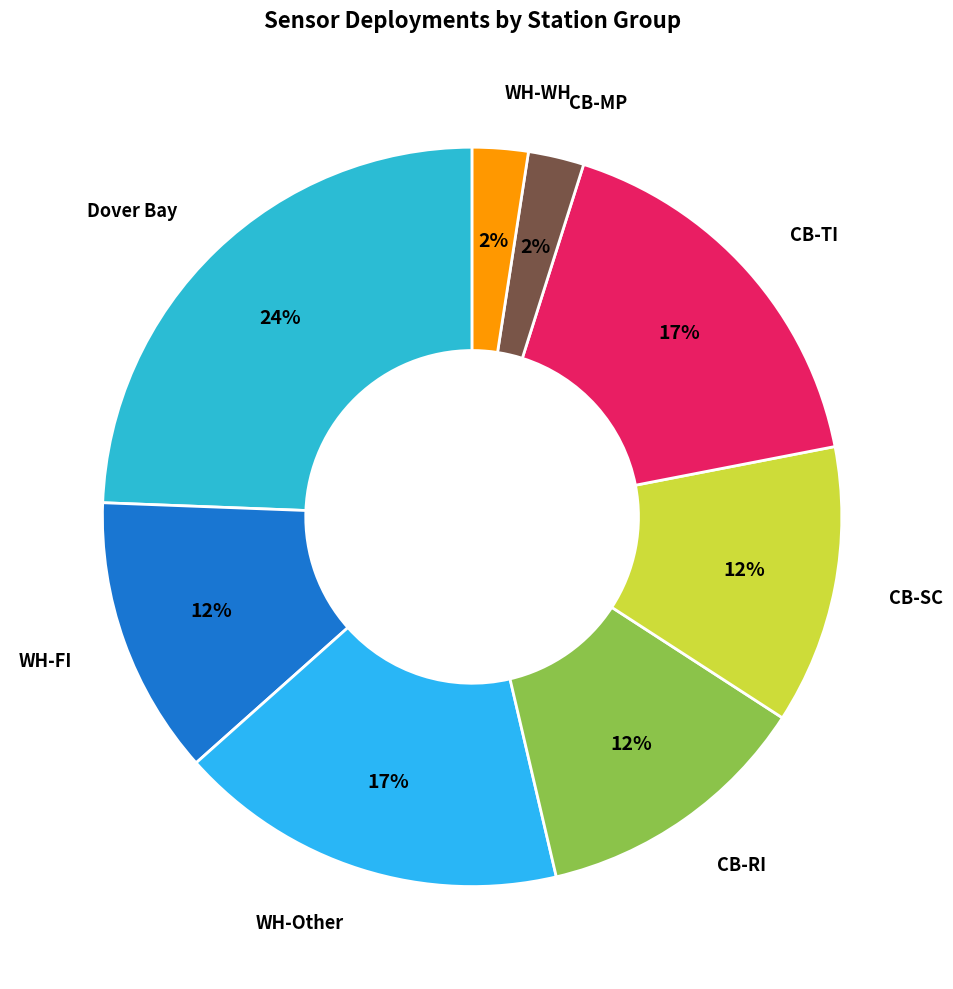

How many slices are in this pie chart?

8